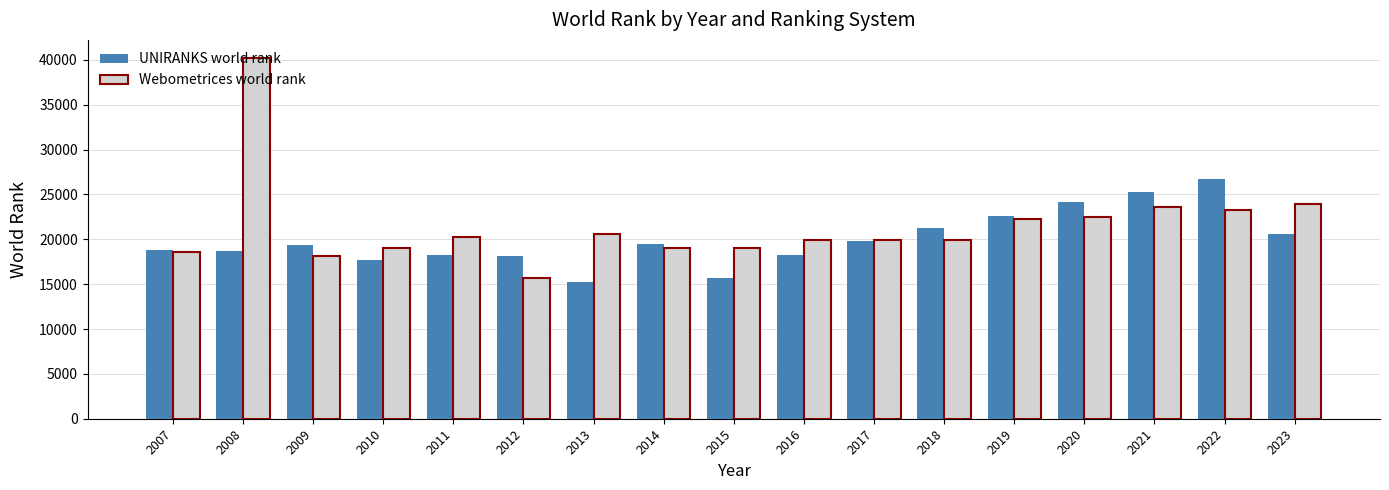

Which series has the largest total across all categories?

Webometrices world rank